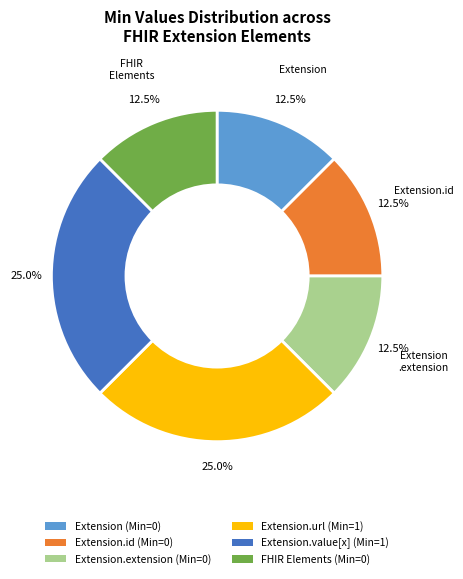

Does FHIR Elements (Min=0) represent more than half of the total?

No